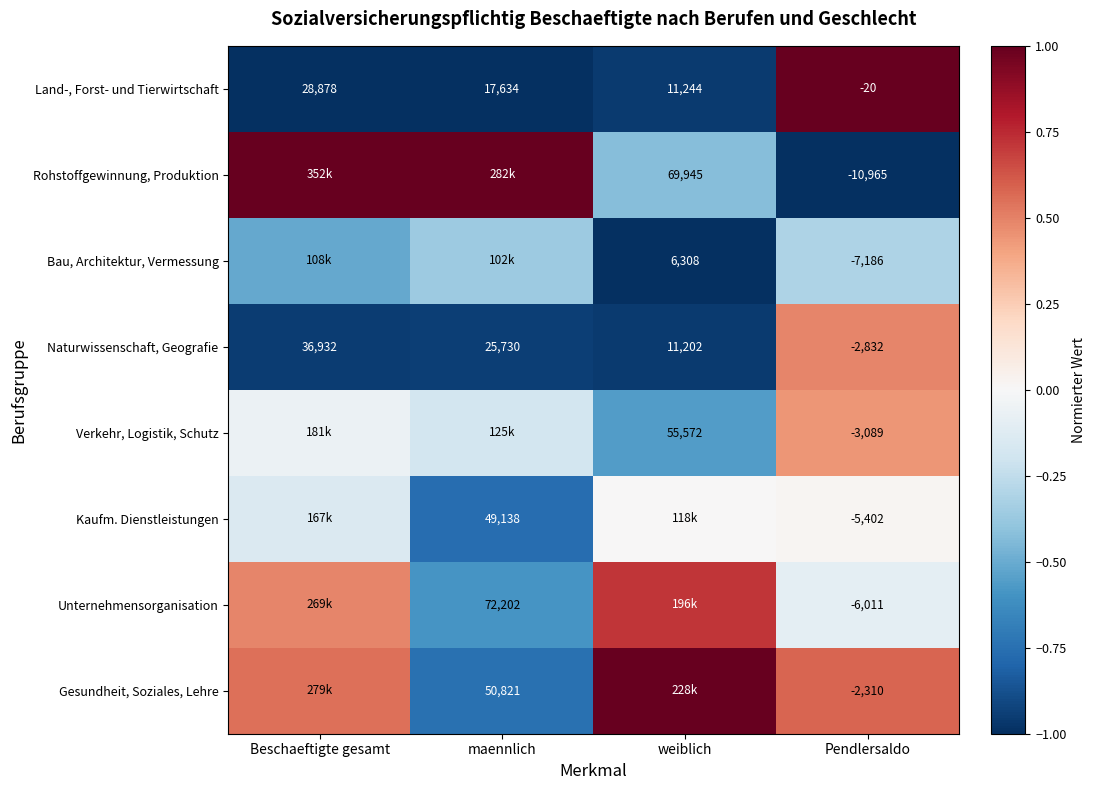

List the labels in order of Land-, Forst- und Tierwirtschaft value, largest first.

Beschaeftigte gesamt, maennlich, weiblich, Pendlersaldo